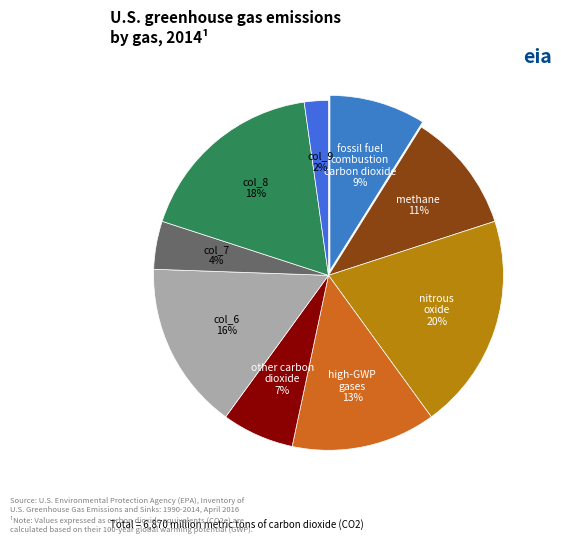

What percentage is the col_6 slice, to the nearest percent?

16%